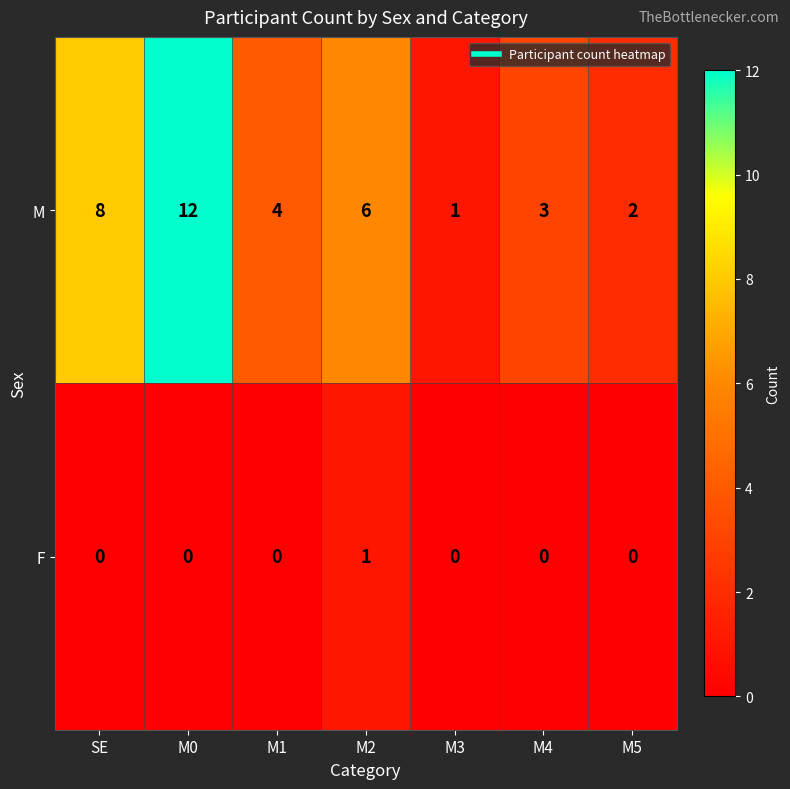

Which series changed the most between M0 and M4?

M